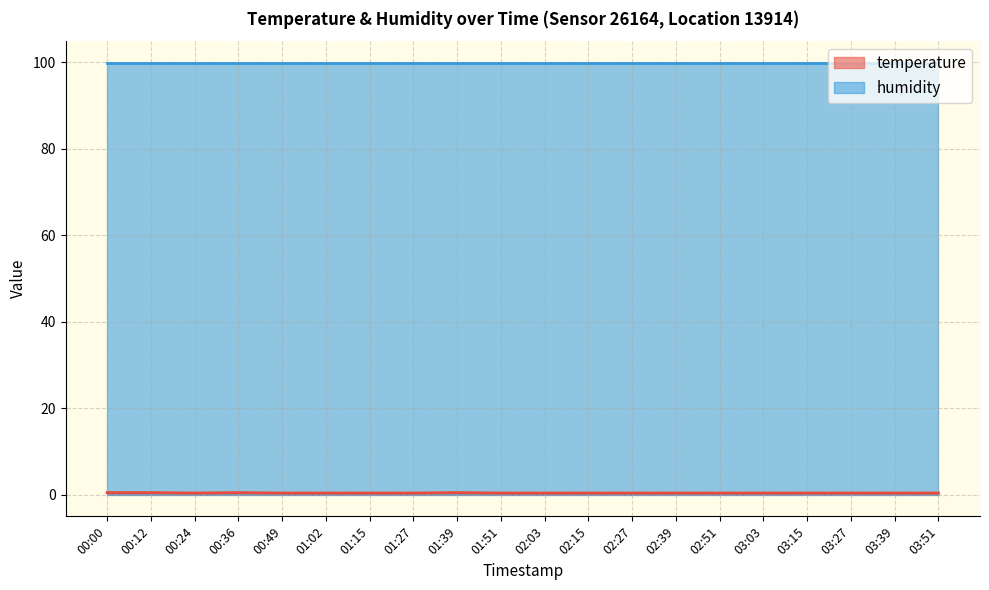

Where is the first local minimum?

00:24